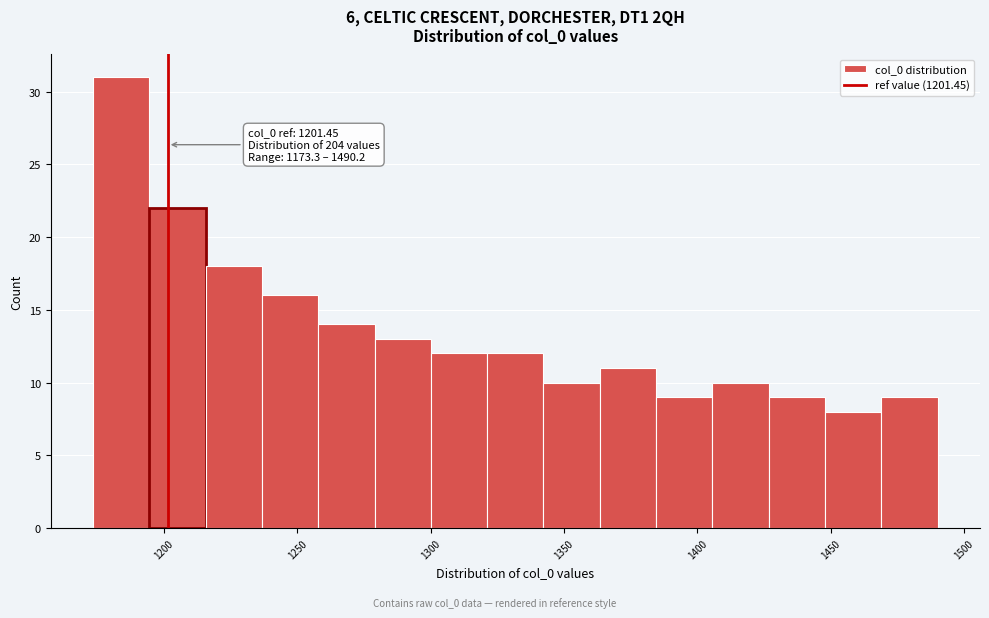

Over which range of the x-axis is the bar tallest?

1175 to 1195